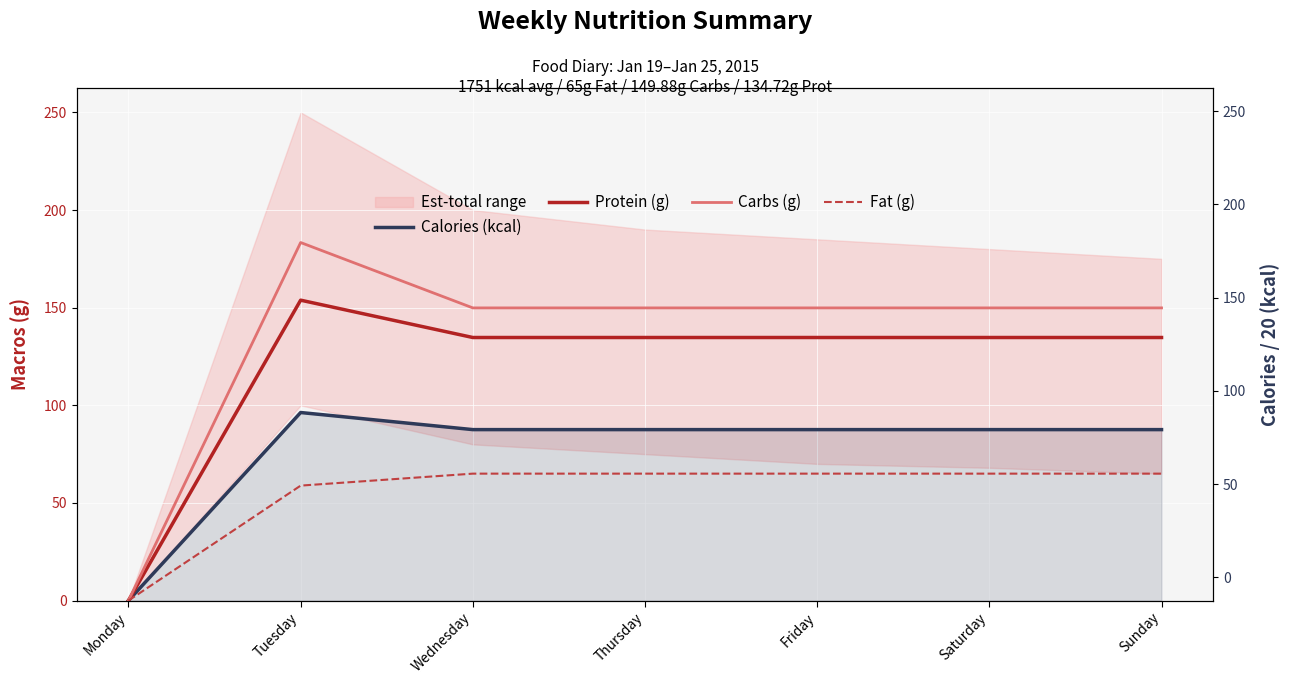

Which series has the largest total across all categories?

Carbs (g)